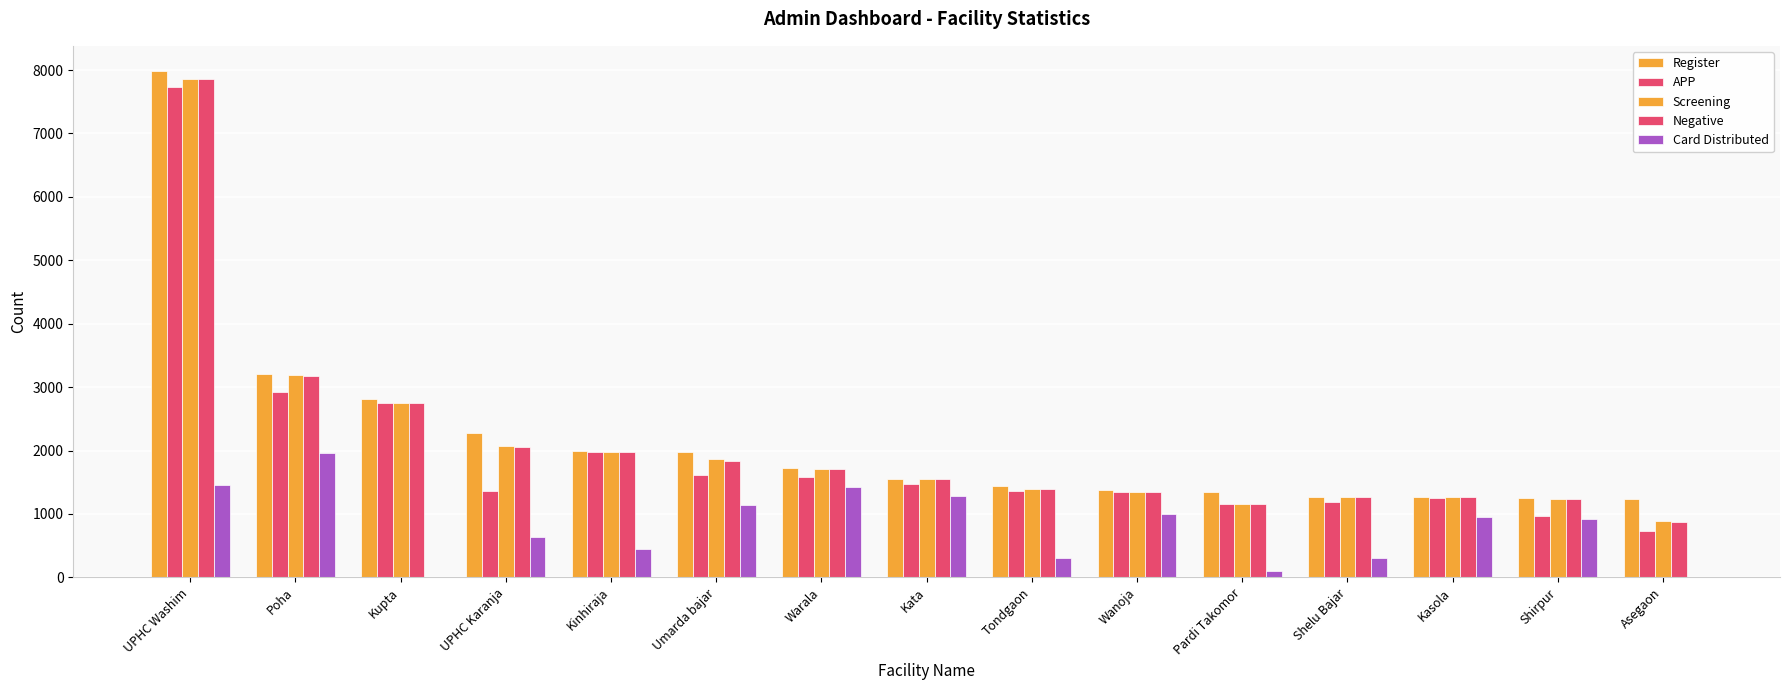

Are the bars horizontal?

No